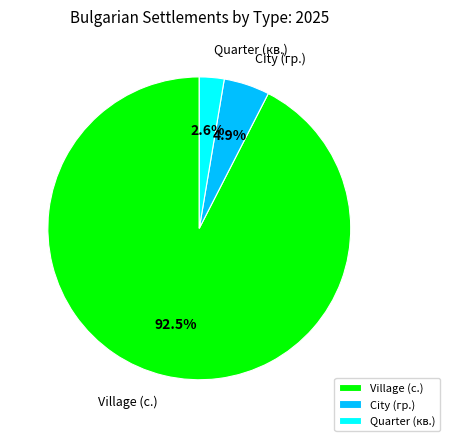

What is the largest slice in the pie chart?

Village (с.)